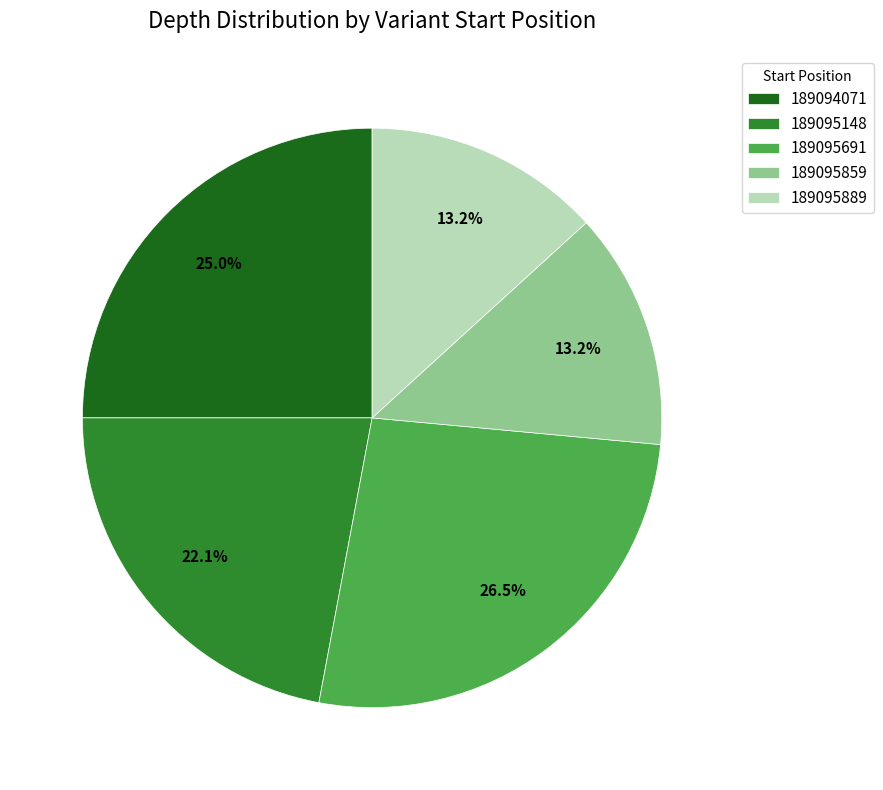

Is there a majority slice in this chart?

No